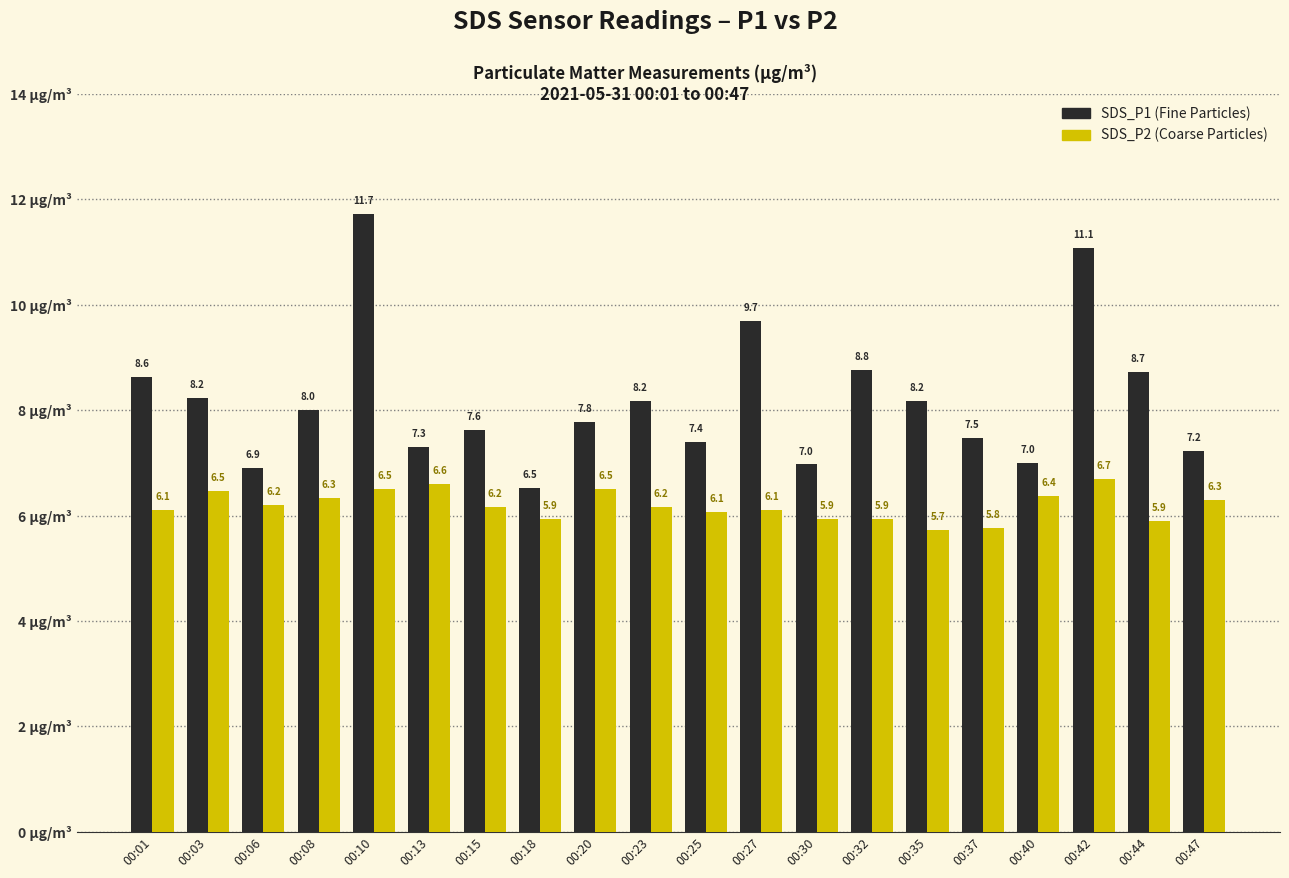

What is the spread (max minus min) of values at 00:40?

0.6